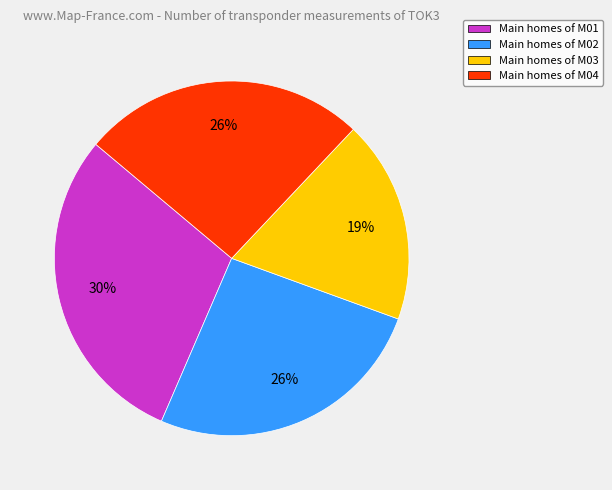

Which category has the biggest portion of the pie?

Main homes of M01